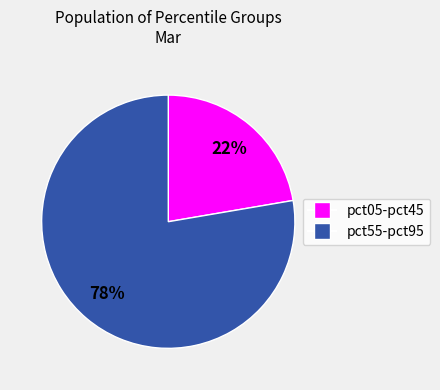

To the nearest percent, what is the average slice percentage?

50%